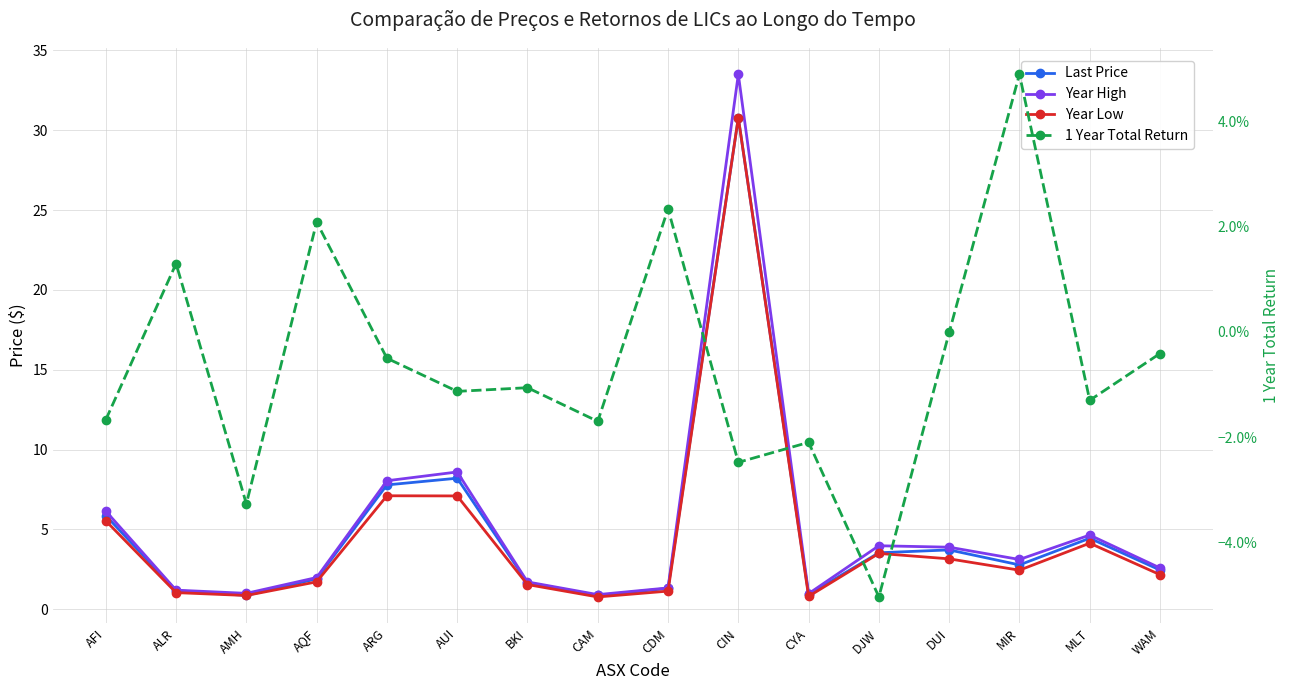

How many interior local peaks does the Last Price series have?

4